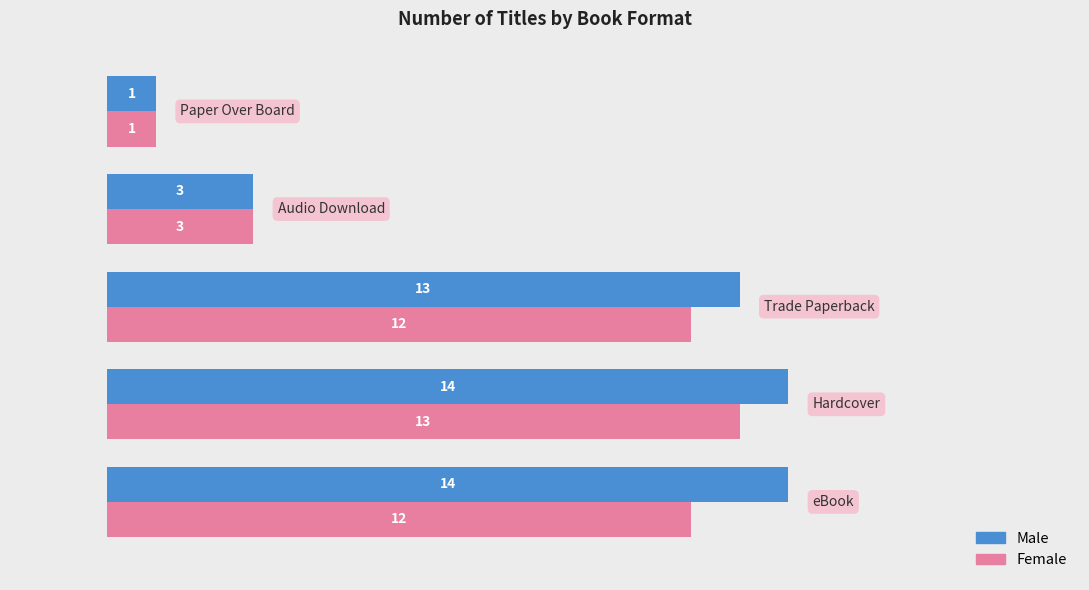

Rank the series by their maximum value, from highest to lowest.

Male, Female